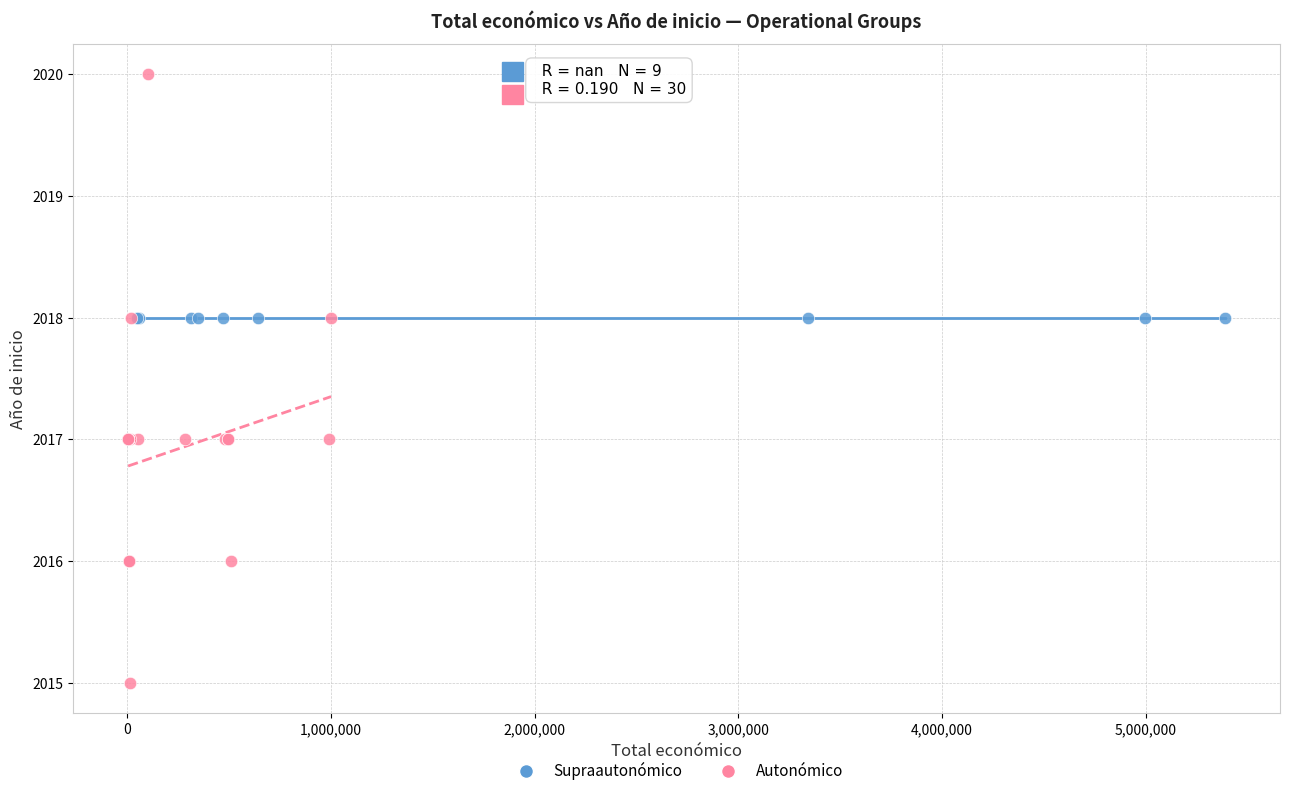

Which series contains the highest Y value?

Autonómico